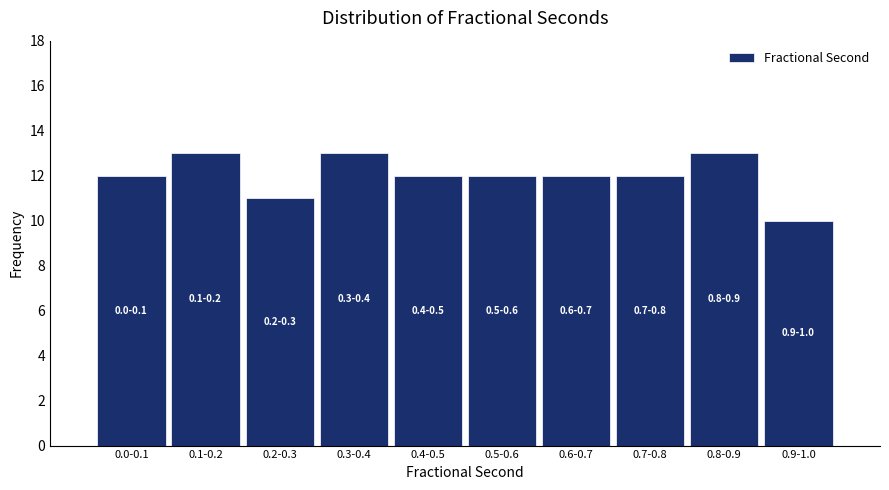

Reading right to left, transcribe all the data shown in this chart.

0.9-1.0=10	0.8-0.9=13	0.7-0.8=12	0.6-0.7=12	0.5-0.6=12	0.4-0.5=12	0.3-0.4=13	0.2-0.3=11	0.1-0.2=13	0.0-0.1=12